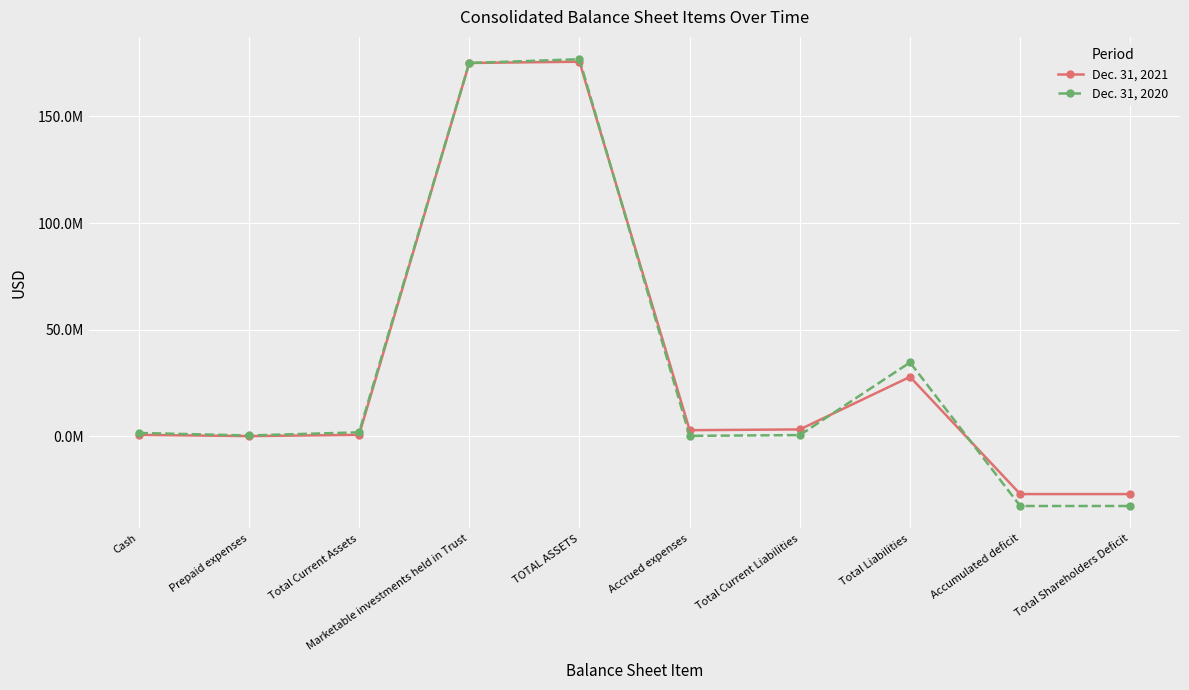

Which series has the largest total across all categories?

Dec. 31, 2021